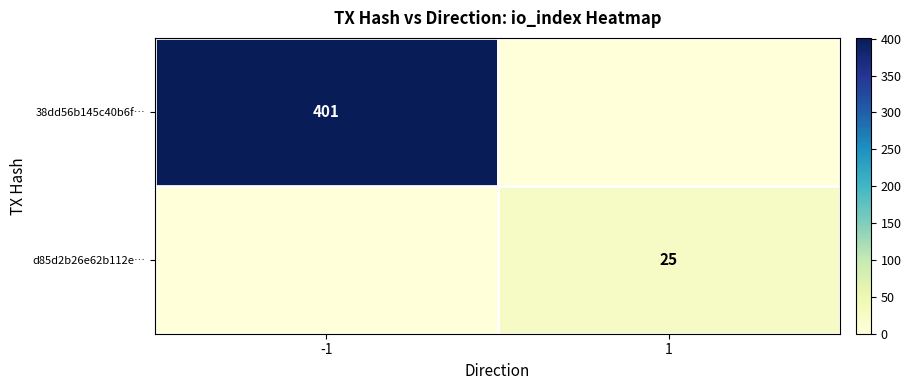

Is the value of d85d2b26e62b112e… at 1 greater than the value of 38dd56b145c40b6f… at -1?

No